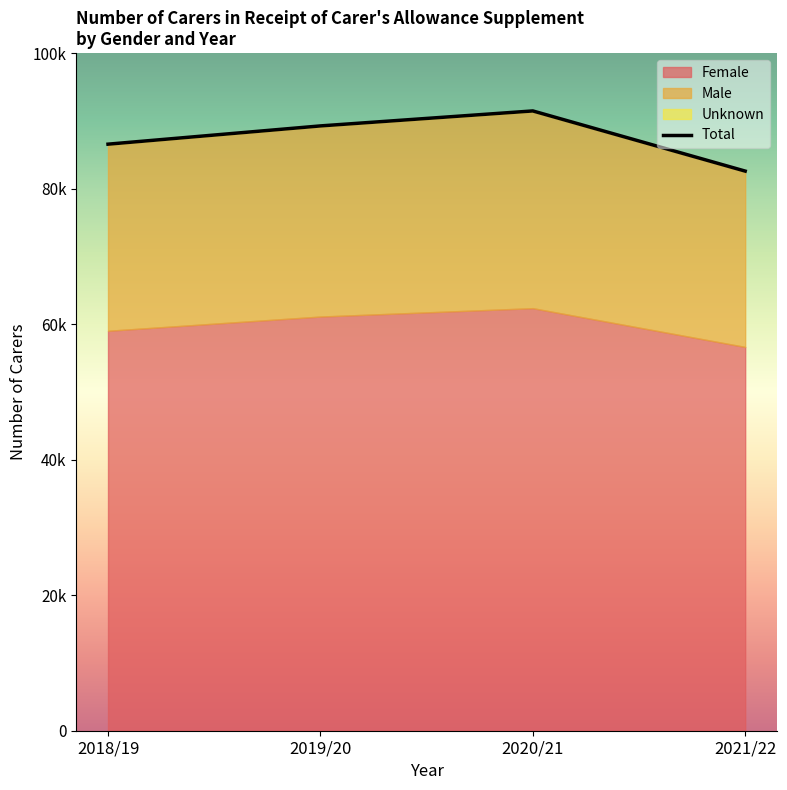

Where is the data nearest to the value 87030?

2018/19